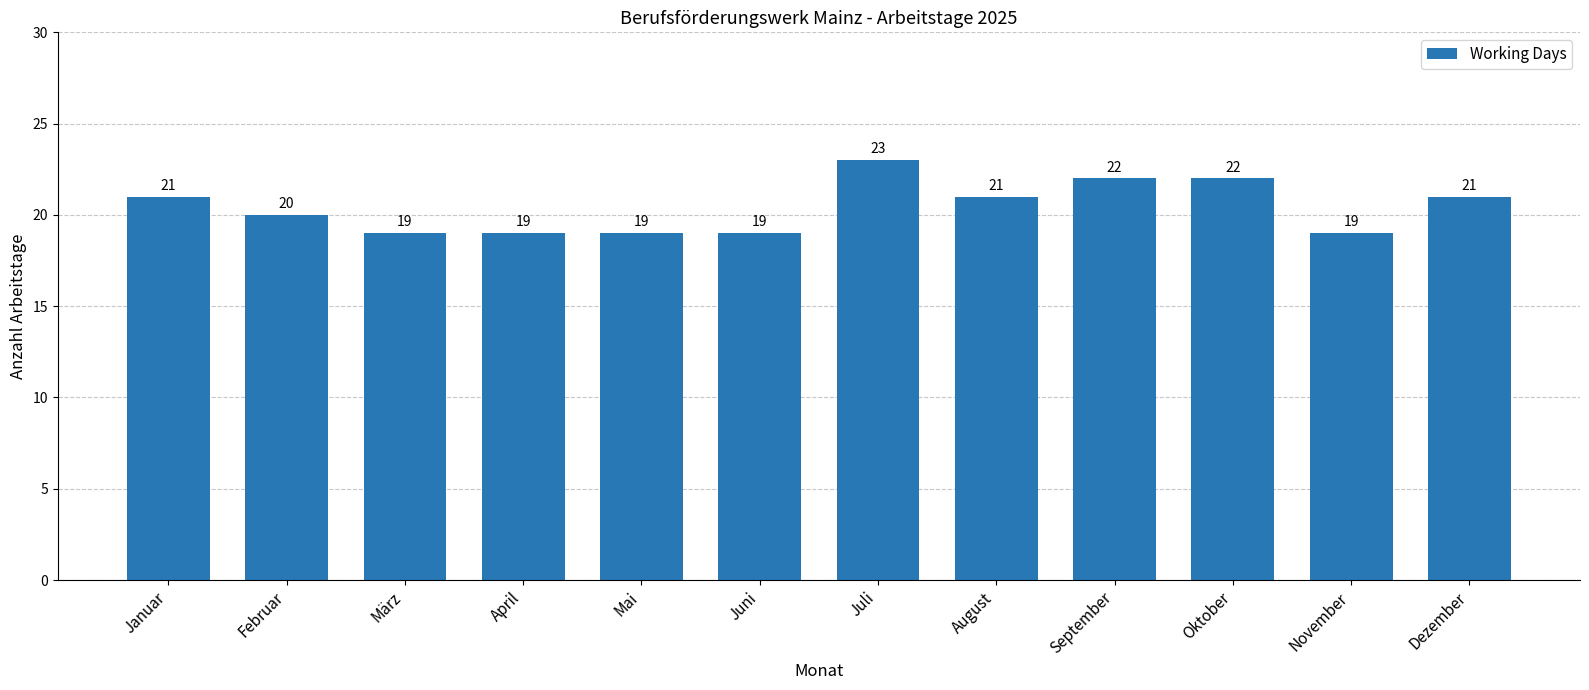

Which category has the highest value across all series?

Juli